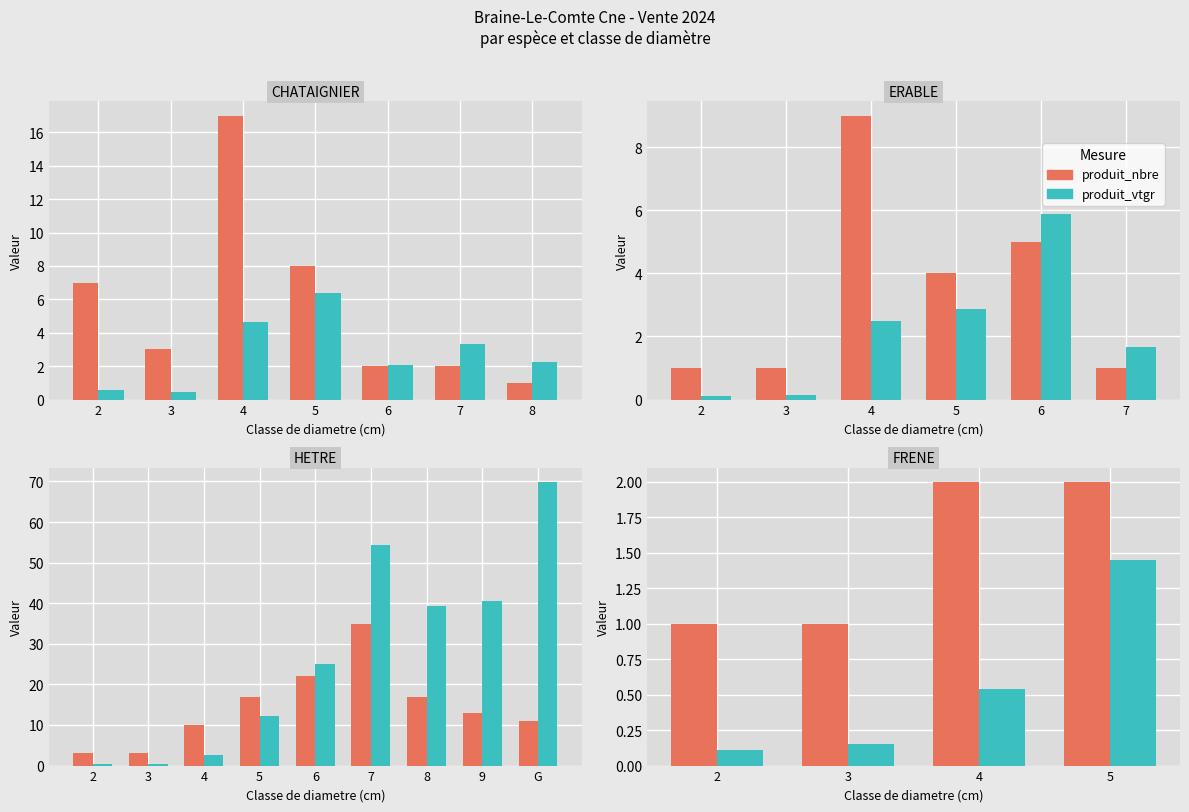

What is the total value across all series at 5?

3.4